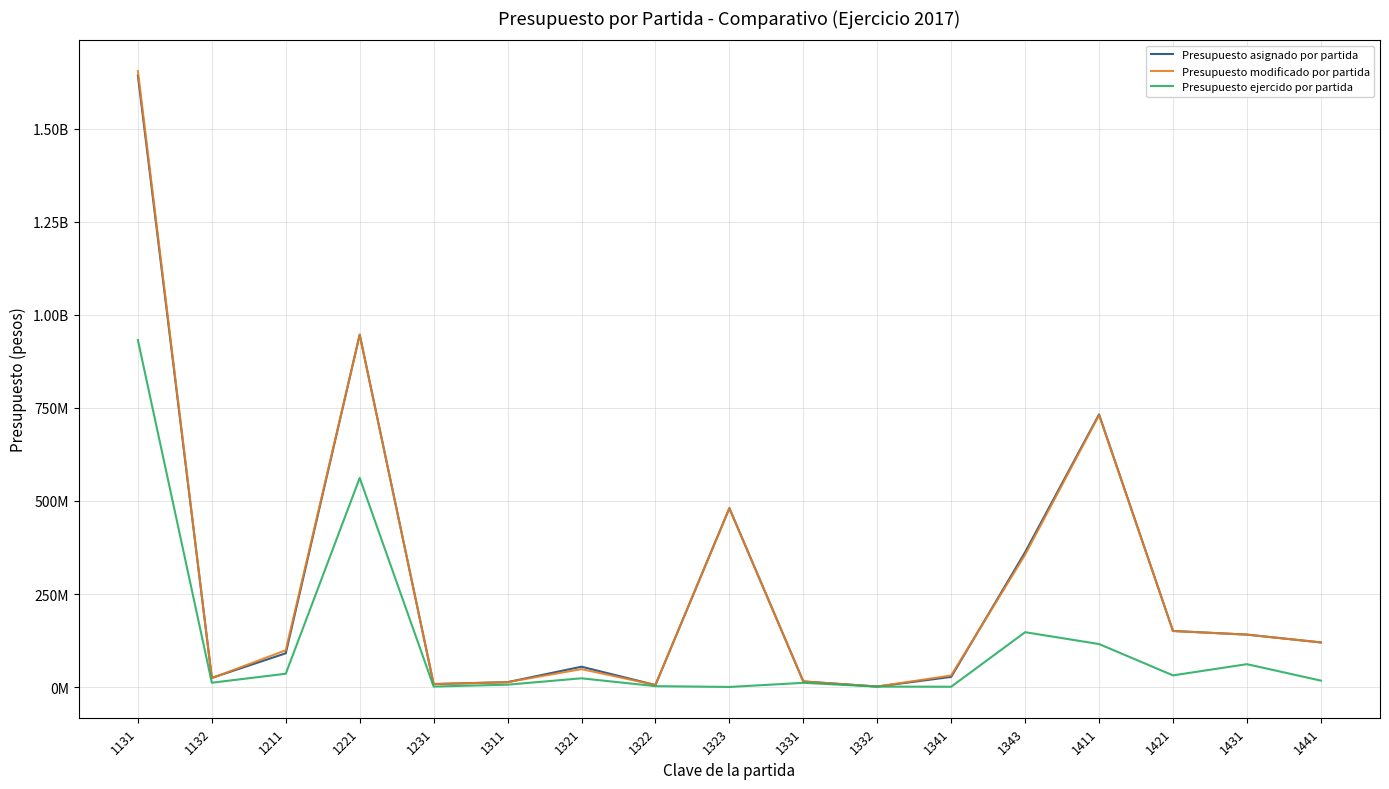

What is the sum of all Presupuesto asignado por partida values?

4819758755.0